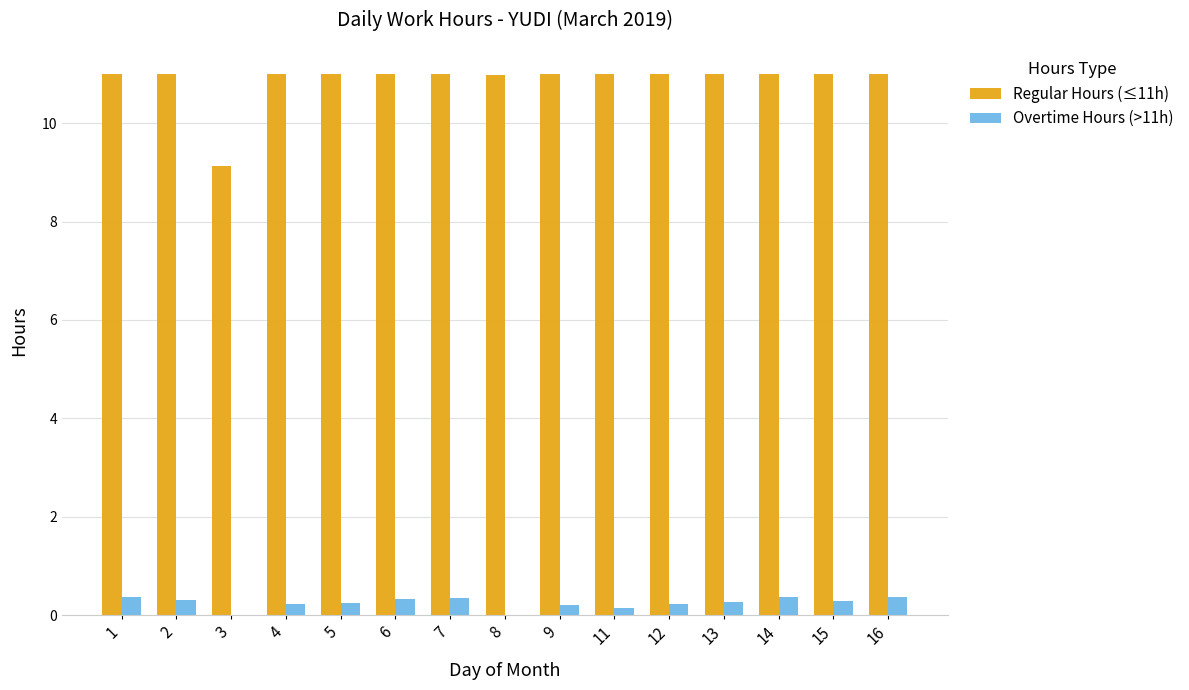

What is the maximum value shown in the chart?

11.0